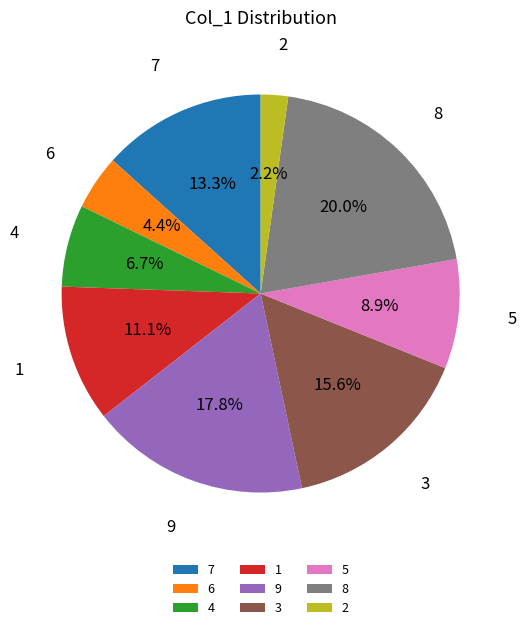

Count the number of slices in the pie.

9